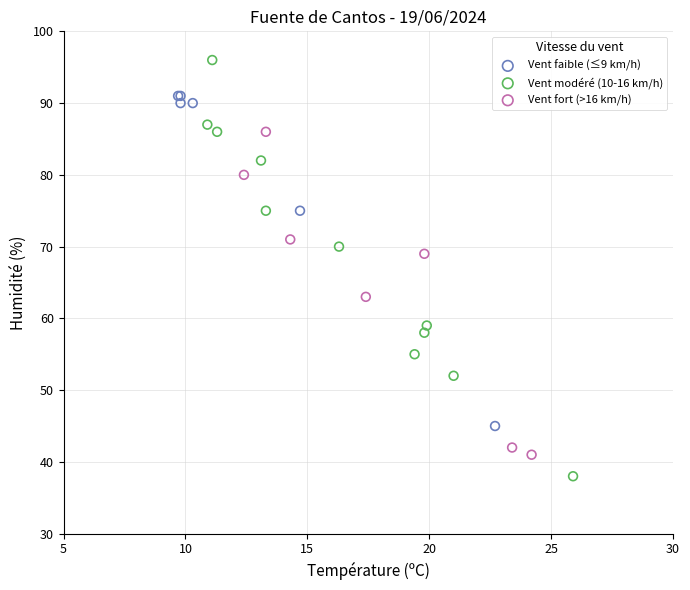

Which series reaches the minimum Y coordinate?

Vent modéré (10-16 km/h)